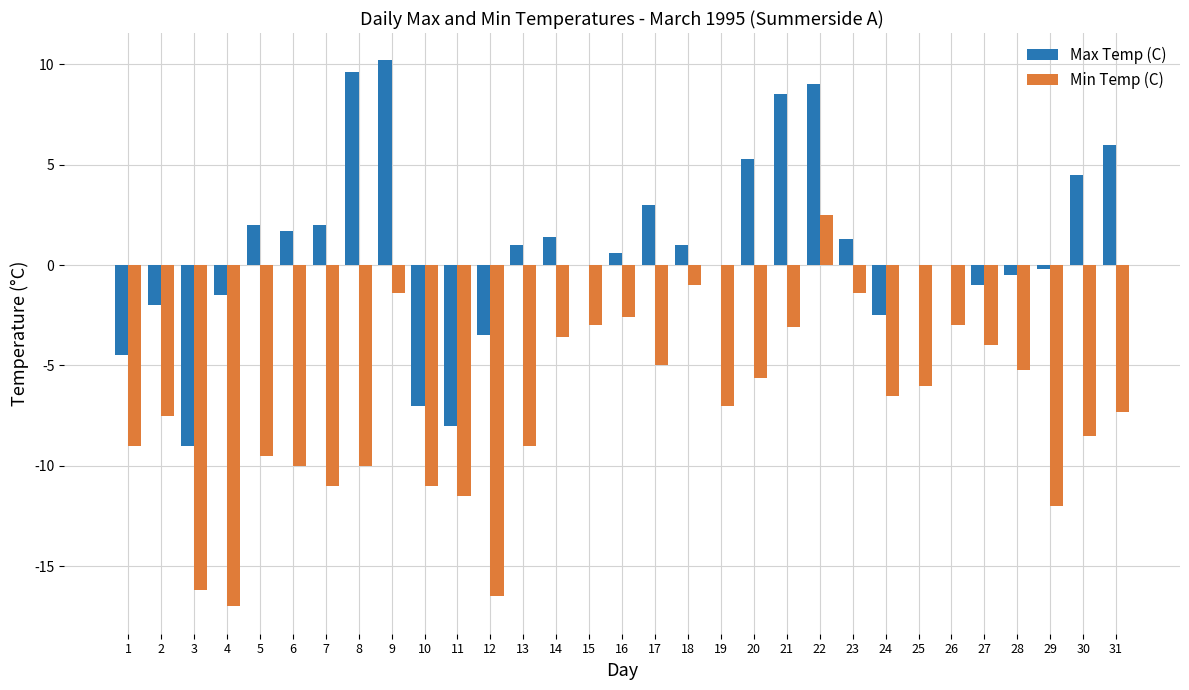

What is the highest value of the Max Temp (C) series?

10.2